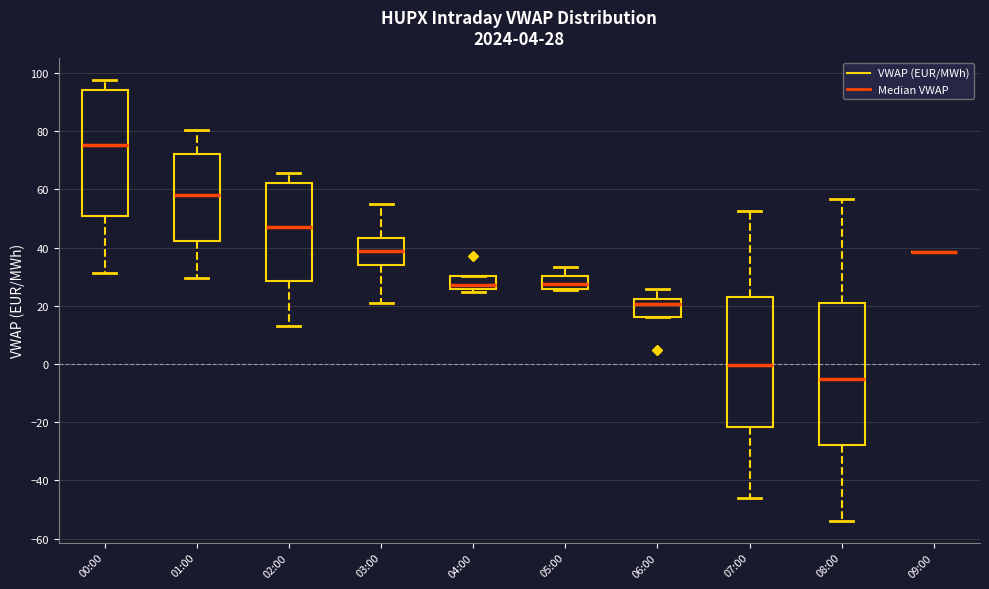

Which box is the tallest, from its lower edge to its upper edge?

08:00